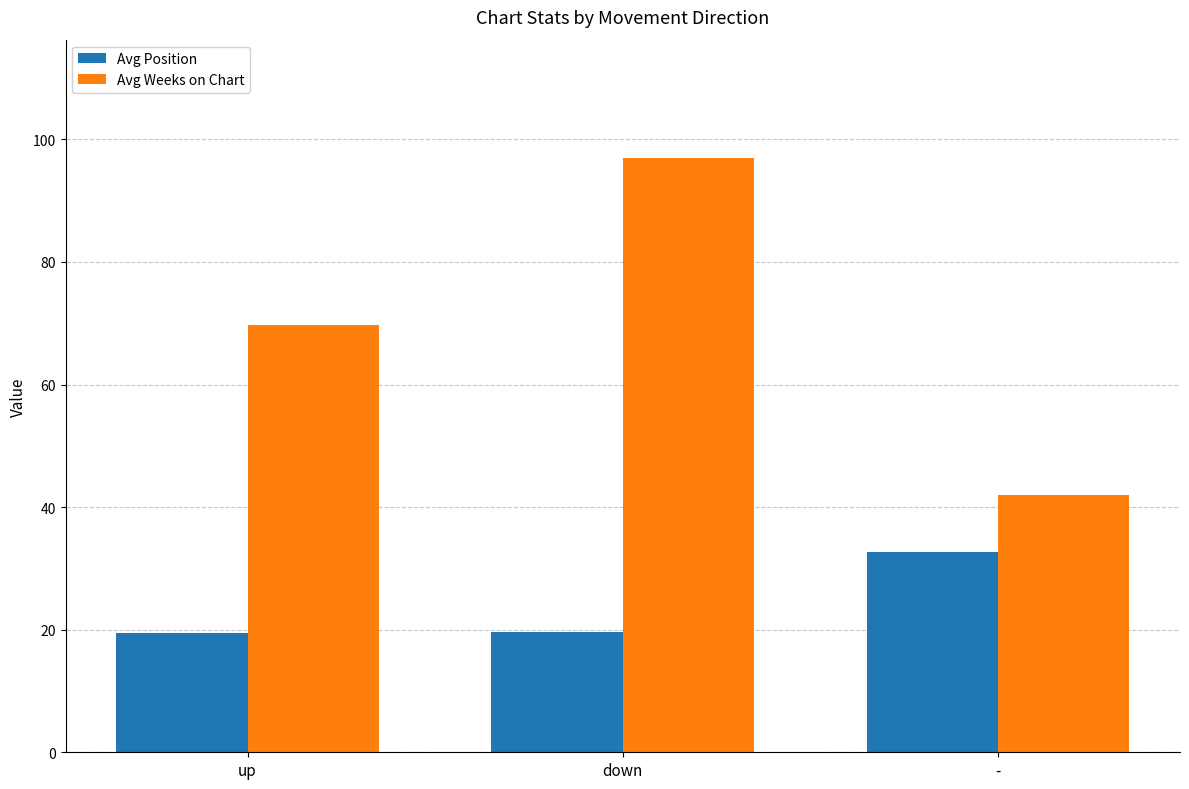

What position from the left is up?

1